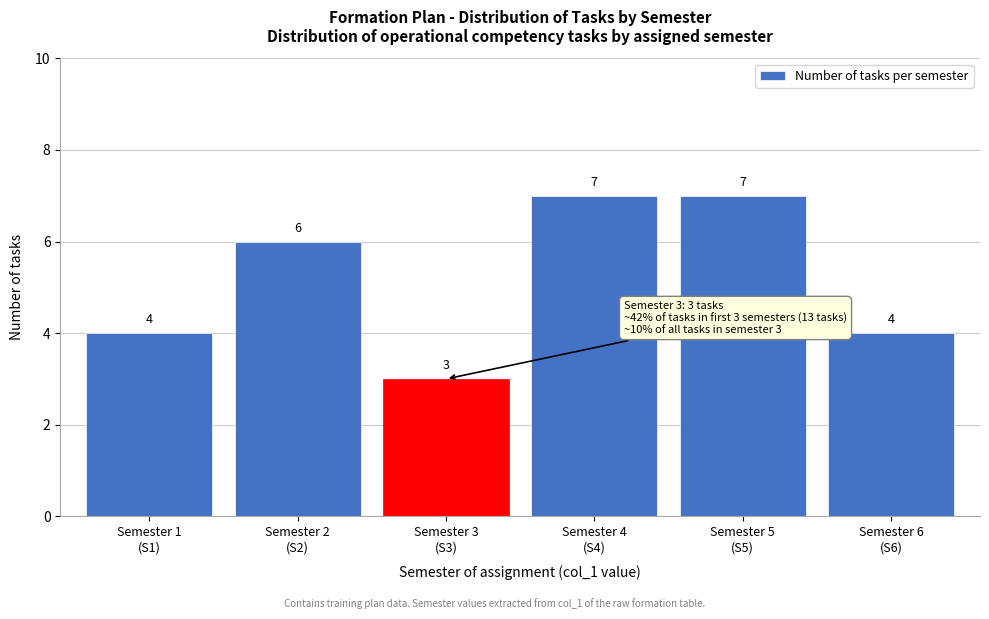

Reading left to right, list all the values displayed in this chart.

4	6	3	7	7	4